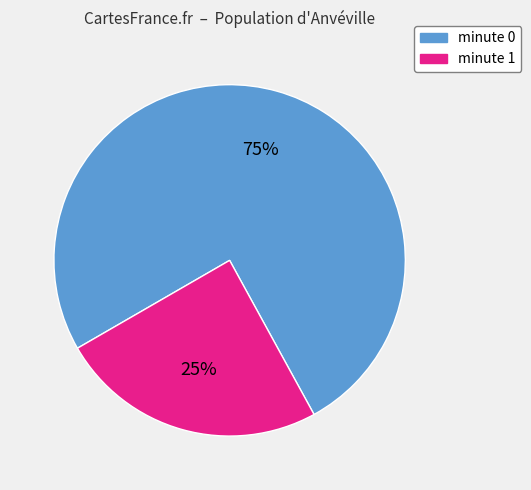

To the nearest percent, what is the combined percentage of minute 0 and minute 1?

100%